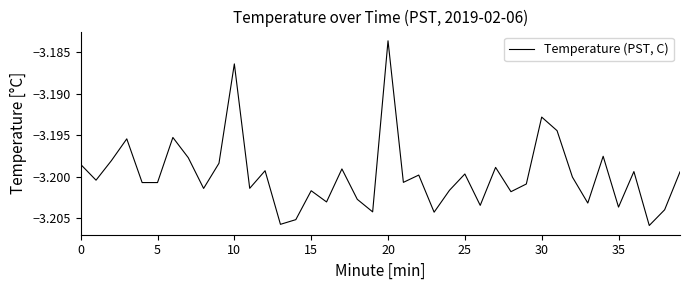

Reading right to left, list all the values displayed in this chart.

-3.2	-3.2	-3.2	-3.2	-3.2	-3.2	-3.2	-3.2	-3.2	-3.2	-3.2	-3.2	-3.2	-3.2	-3.2	-3.2	-3.2	-3.2	-3.2	-3.2	-3.2	-3.2	-3.2	-3.2	-3.2	-3.2	-3.2	-3.2	-3.2	-3.2	-3.2	-3.2	-3.2	-3.2	-3.2	-3.2	-3.2	-3.2	-3.2	-3.2